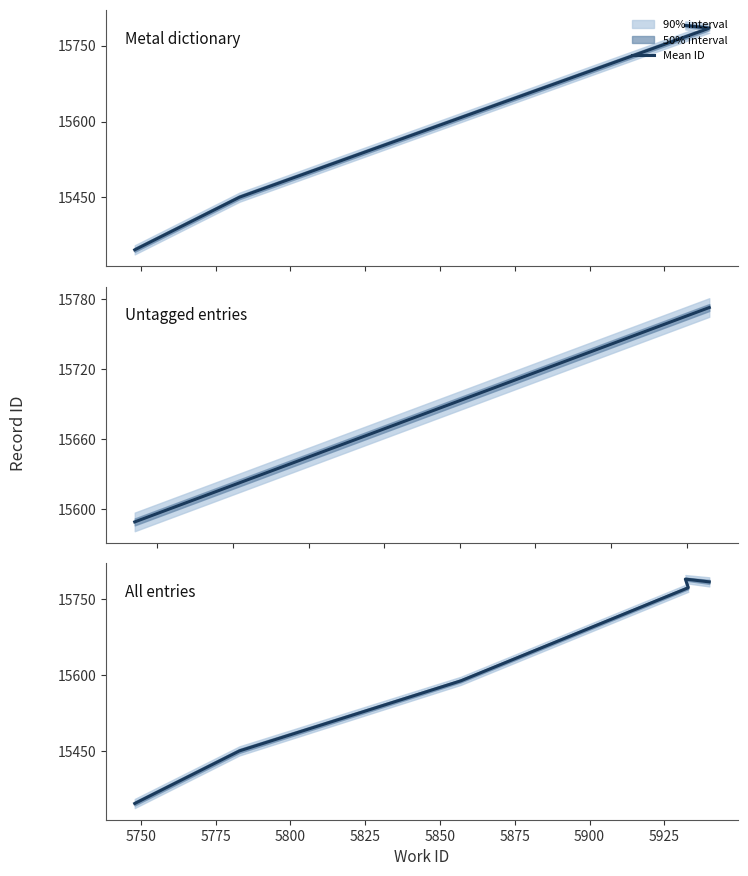

How many data points are less than 15773?

3